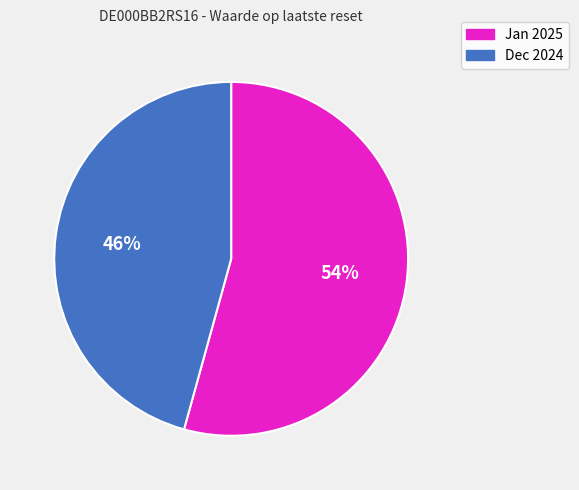

To the nearest percent, what is the average slice percentage?

50%